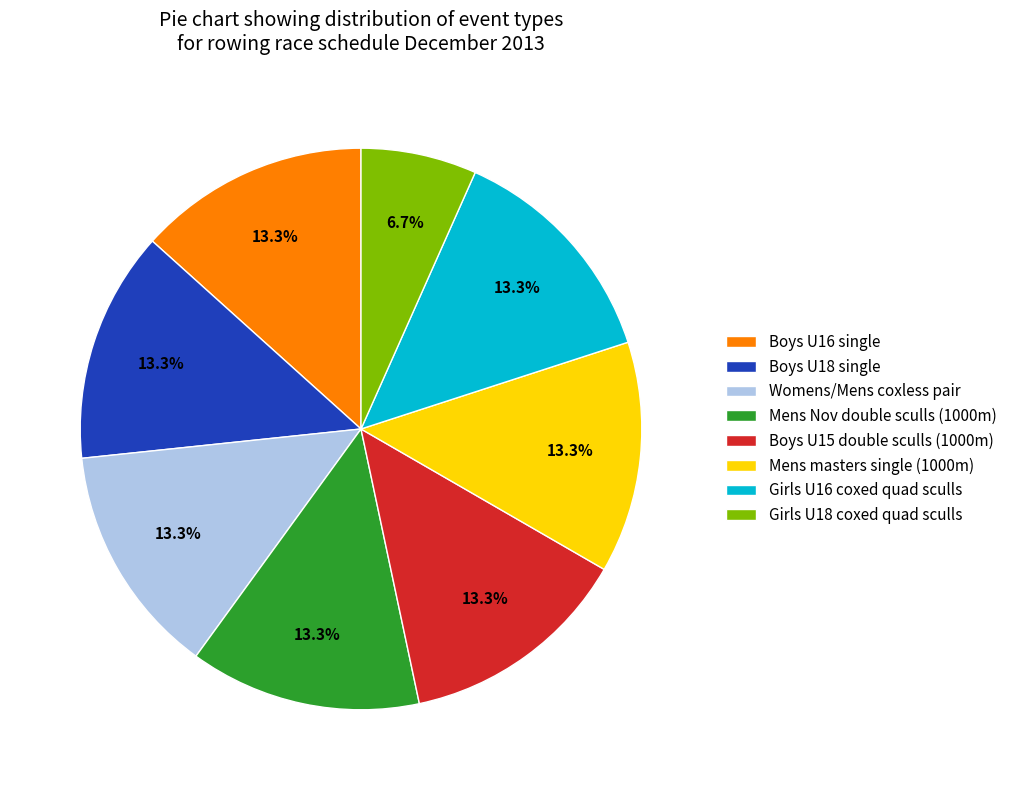

Does any single category account for the majority?

No